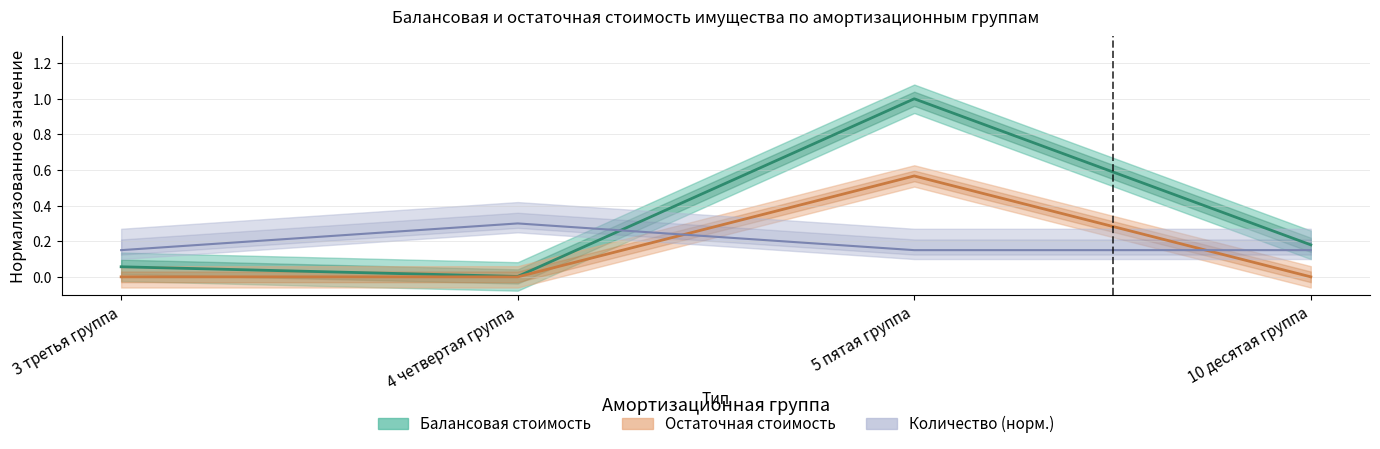

List the labels in order of Балансовая стоимость value, smallest first.

4 четвертая группа, 3 третья группа, 10 десятая группа, 5 пятая группа